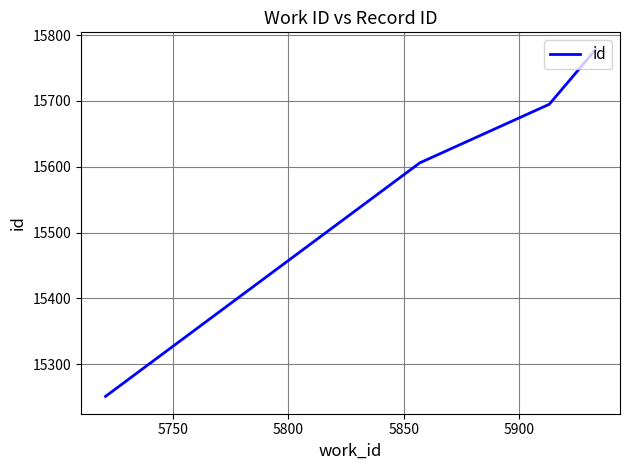

What is the minimum value shown in the chart?

15251